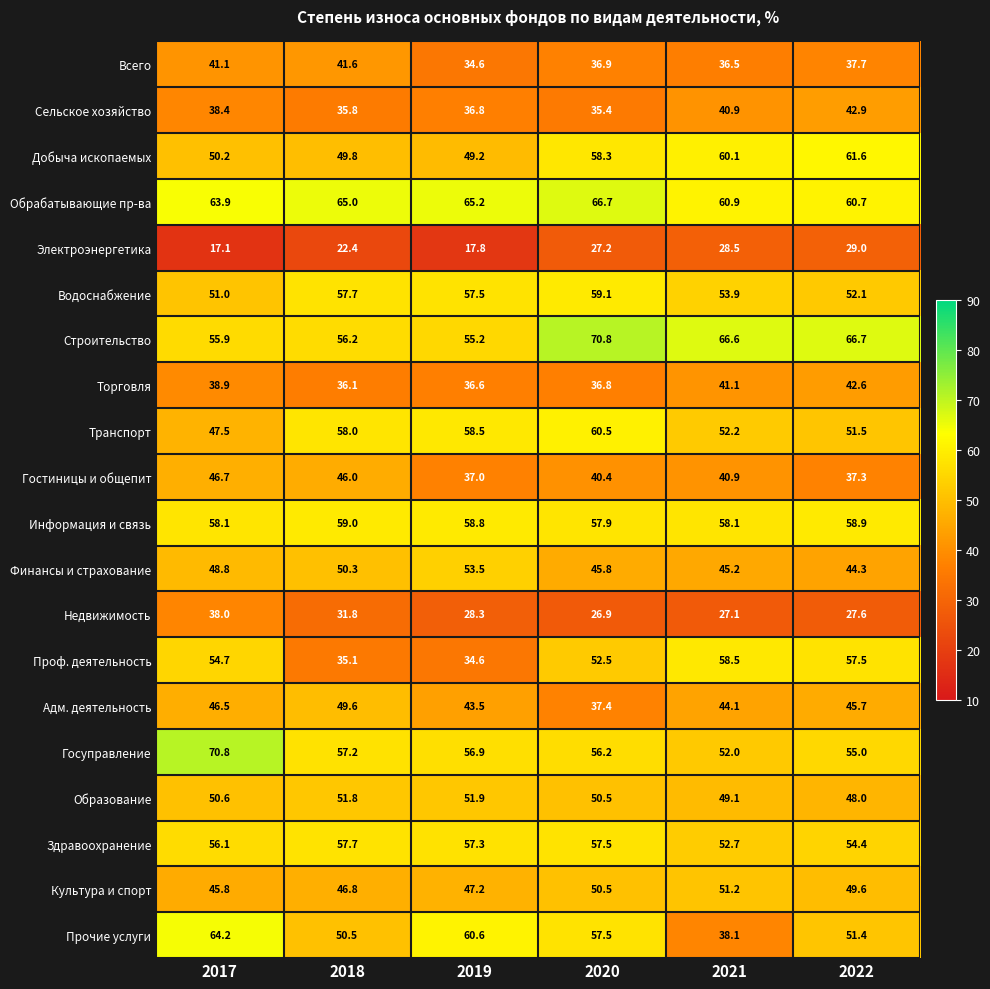

What is the minimum value shown in the chart?

17.1